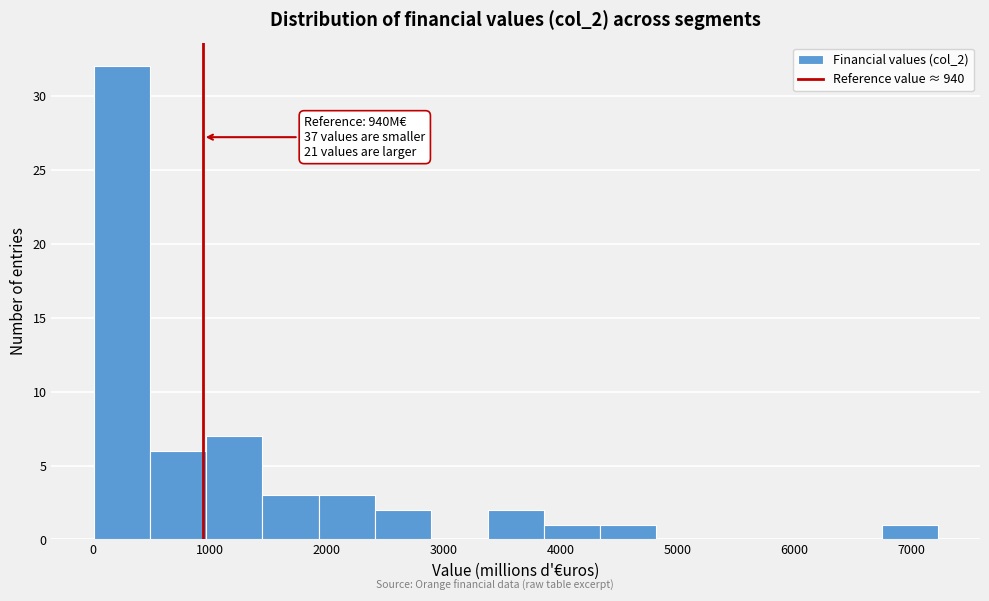

Over which range of the x-axis is the bar tallest?

0 to 500